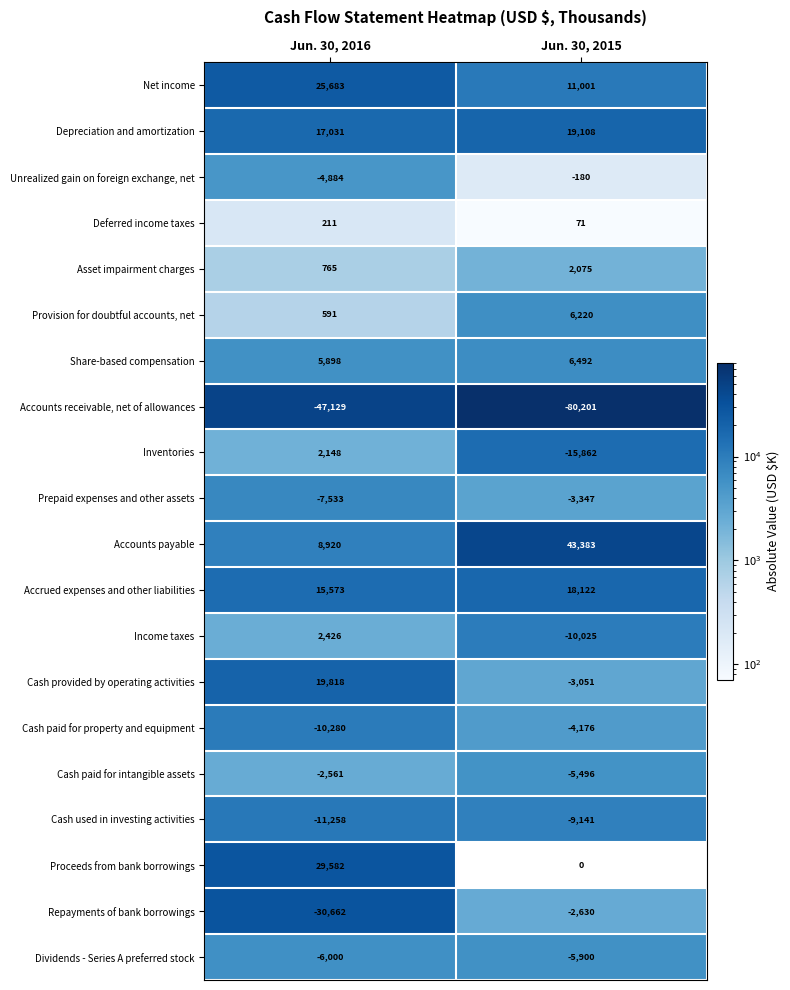

List the labels in order of Cash used in investing activities value, largest first.

Jun. 30, 2015, Jun. 30, 2016